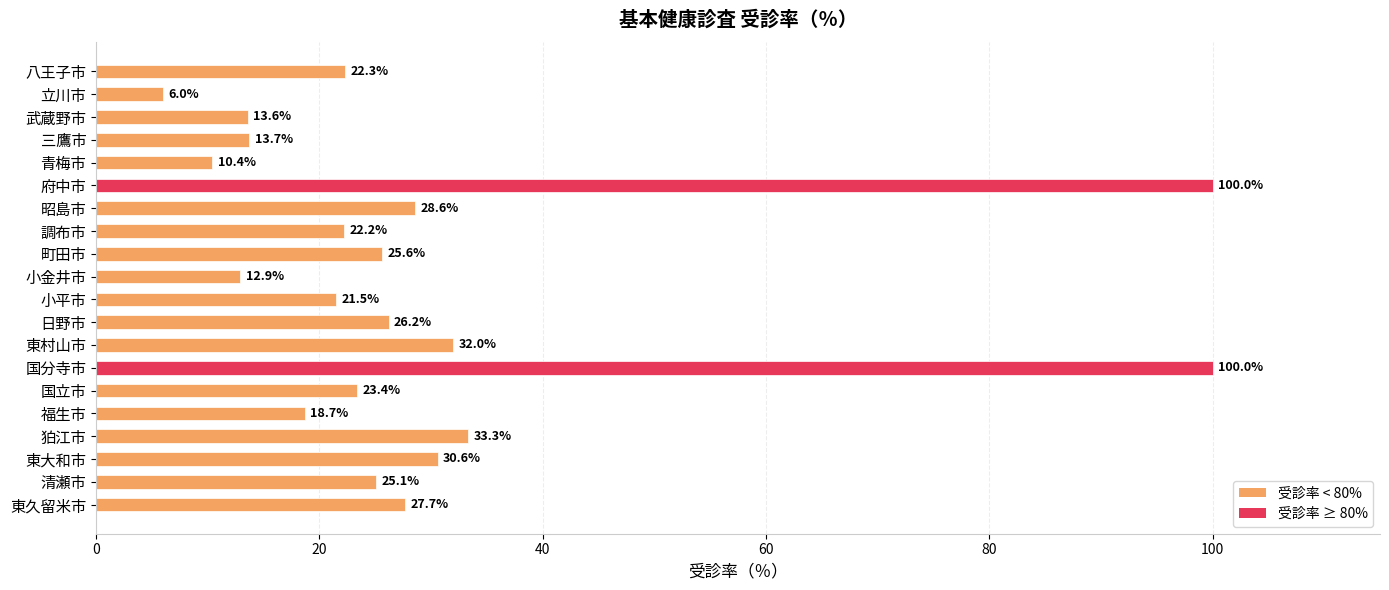

At which category does the chart reach its minimum across all series?

立川市